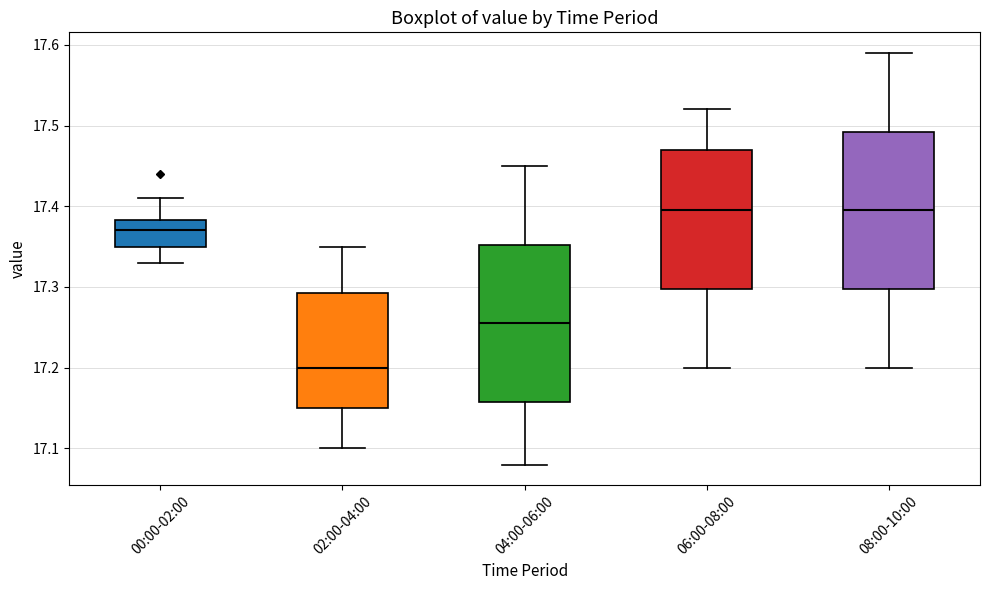

Reading left to right, transcribe this box plot: for each box, give where its median line is, the range the box spans, and where its two whiskers end, as read against the y-axis. The values are not printed on the chart, so give them approximately, as read against the axis.

00:00-02:00: median 17.37, box 17.35 to 17.38, whiskers 17.33 to 17.41
02:00-04:00: median 17.20, box 17.15 to 17.29, whiskers 17.10 to 17.35
04:00-06:00: median 17.26, box 17.16 to 17.35, whiskers 17.08 to 17.45
06:00-08:00: median 17.40, box 17.30 to 17.47, whiskers 17.20 to 17.52
08:00-10:00: median 17.40, box 17.30 to 17.49, whiskers 17.20 to 17.59